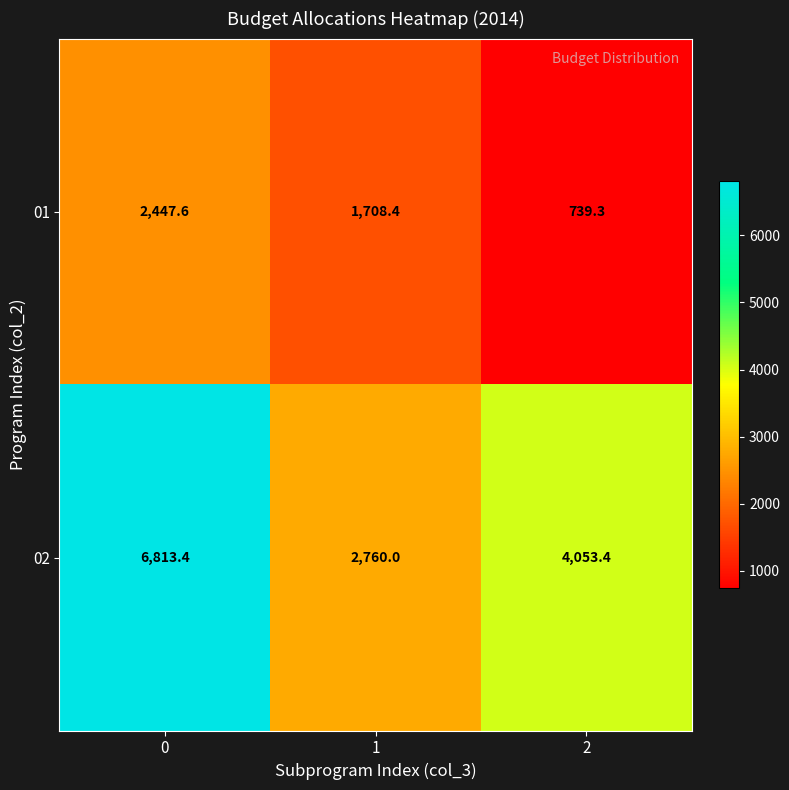

What is the difference between the 01 values at 2 and 0?

1708.3